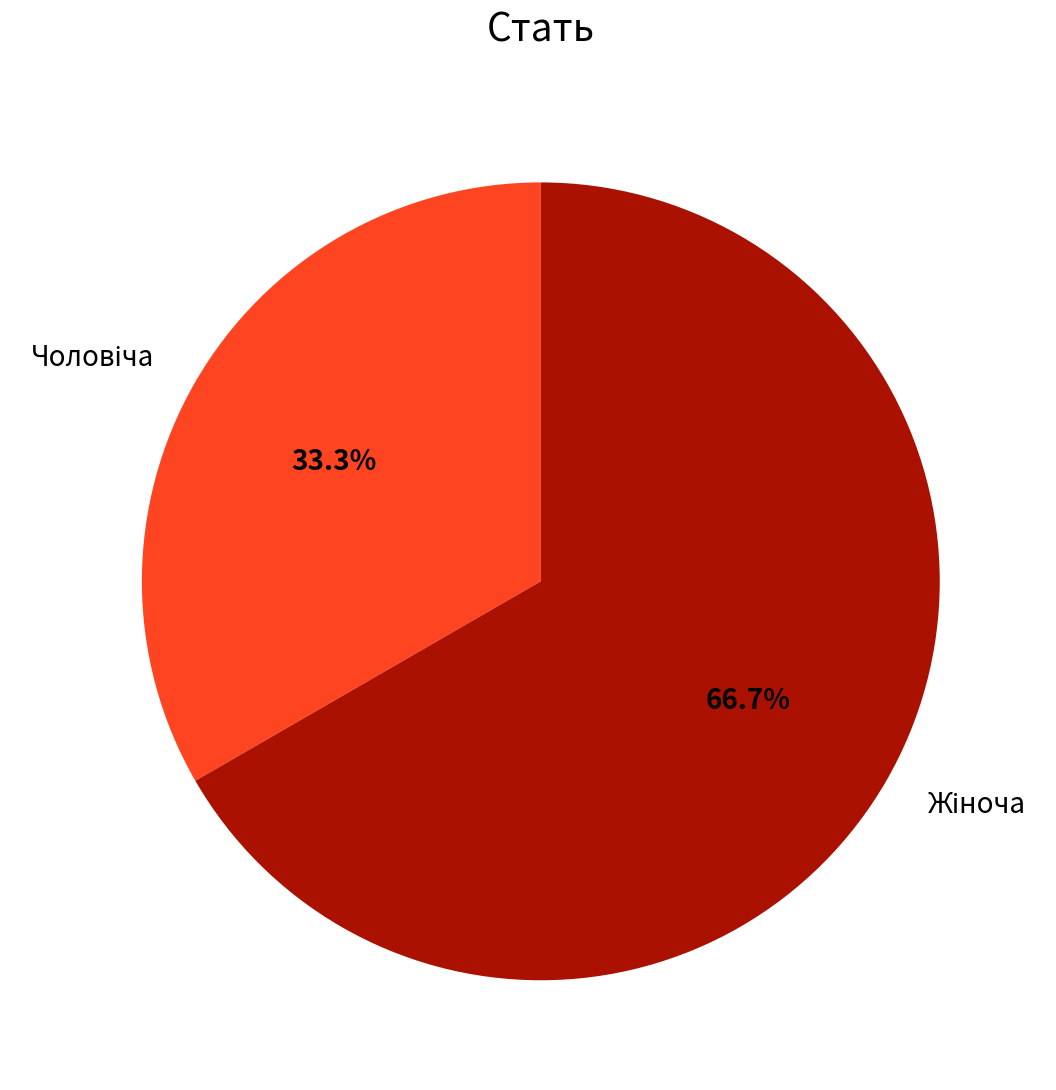

Is there any slice that represents more than half of the pie?

Yes